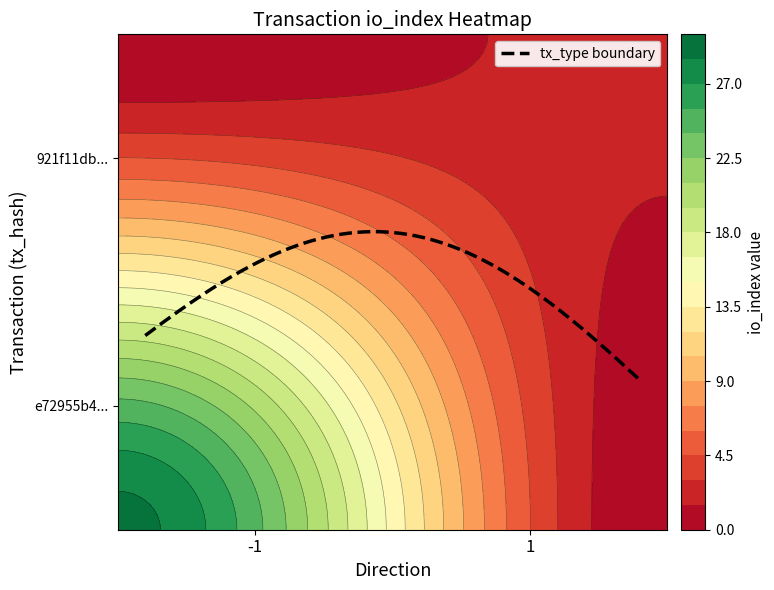

Rank the series by their average value, from lowest to highest.

921f11db099690eb520ca4c224de6e519351a0d, e72955b4986438e0a93c44108433f00d9973c8f